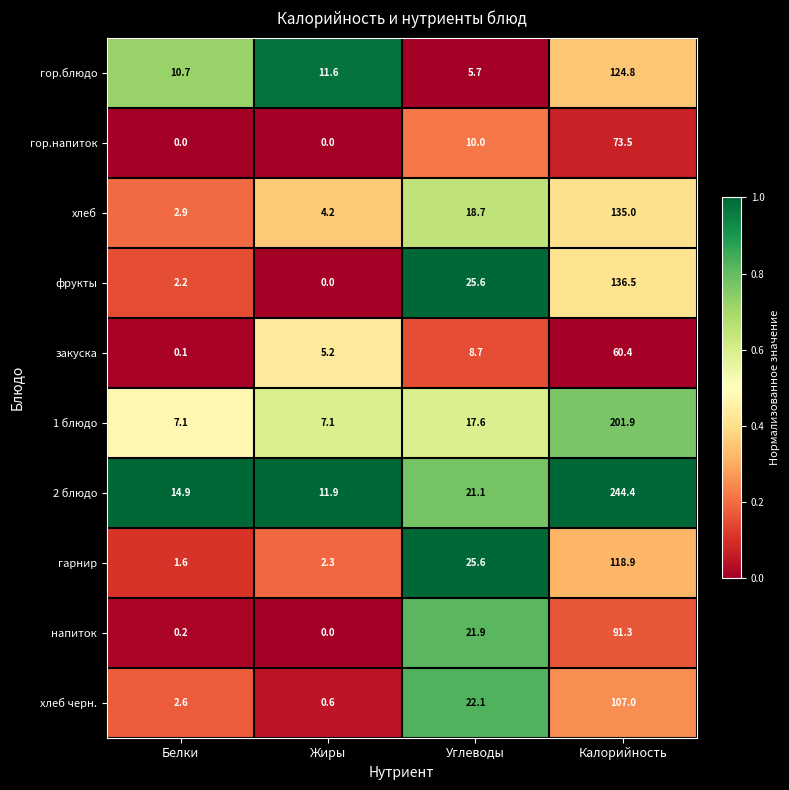

What is the total value across all series at Углеводы?

177.0